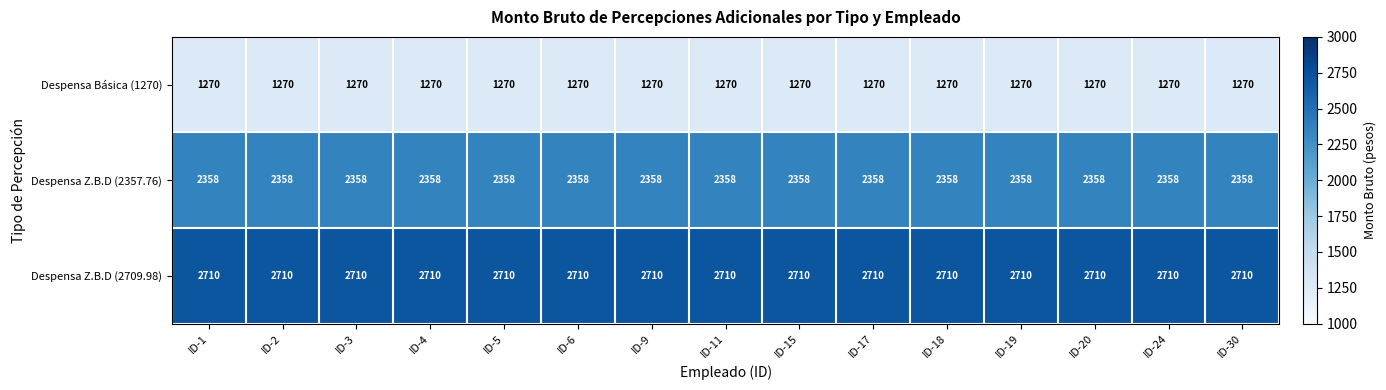

At how many categories does at least one series exceed 1717?

15